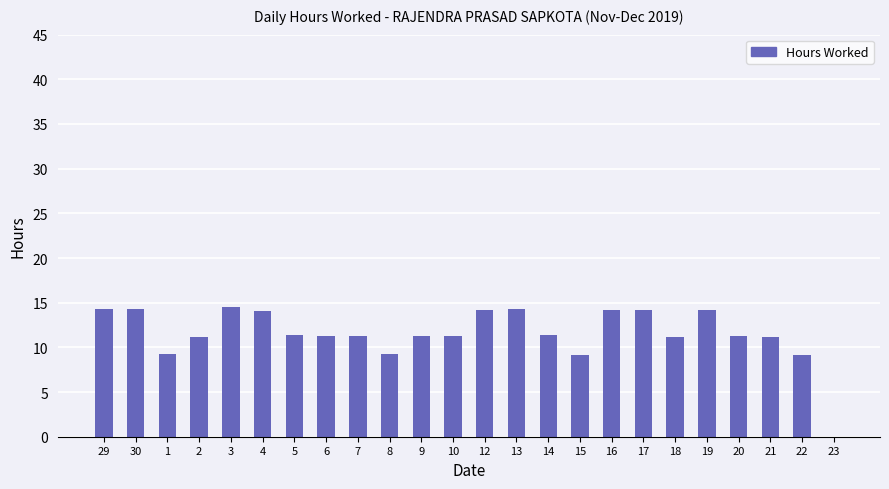

What is the ratio of the value at 4 to the value at 7?

1.3